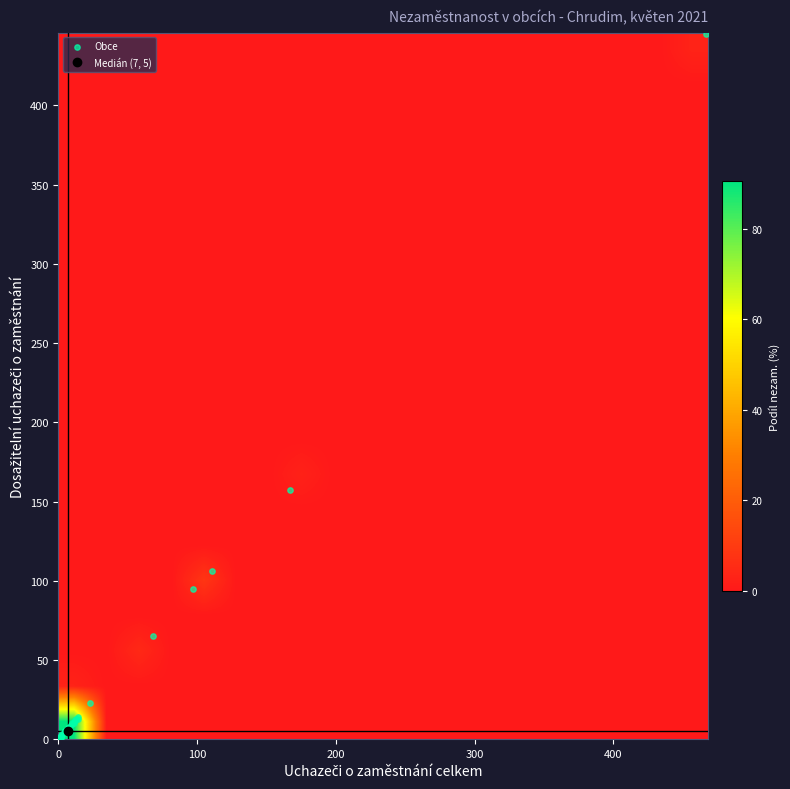

Which series has the widest spread of values?

uchazeči_celkem